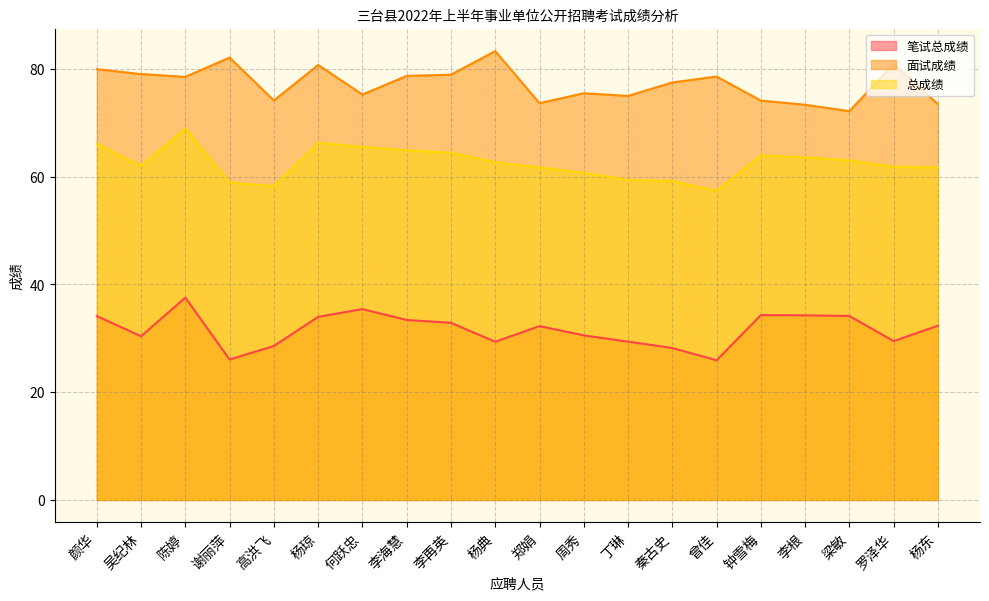

True or false: 总成绩 and 笔试总成绩 intersect in this chart.

False